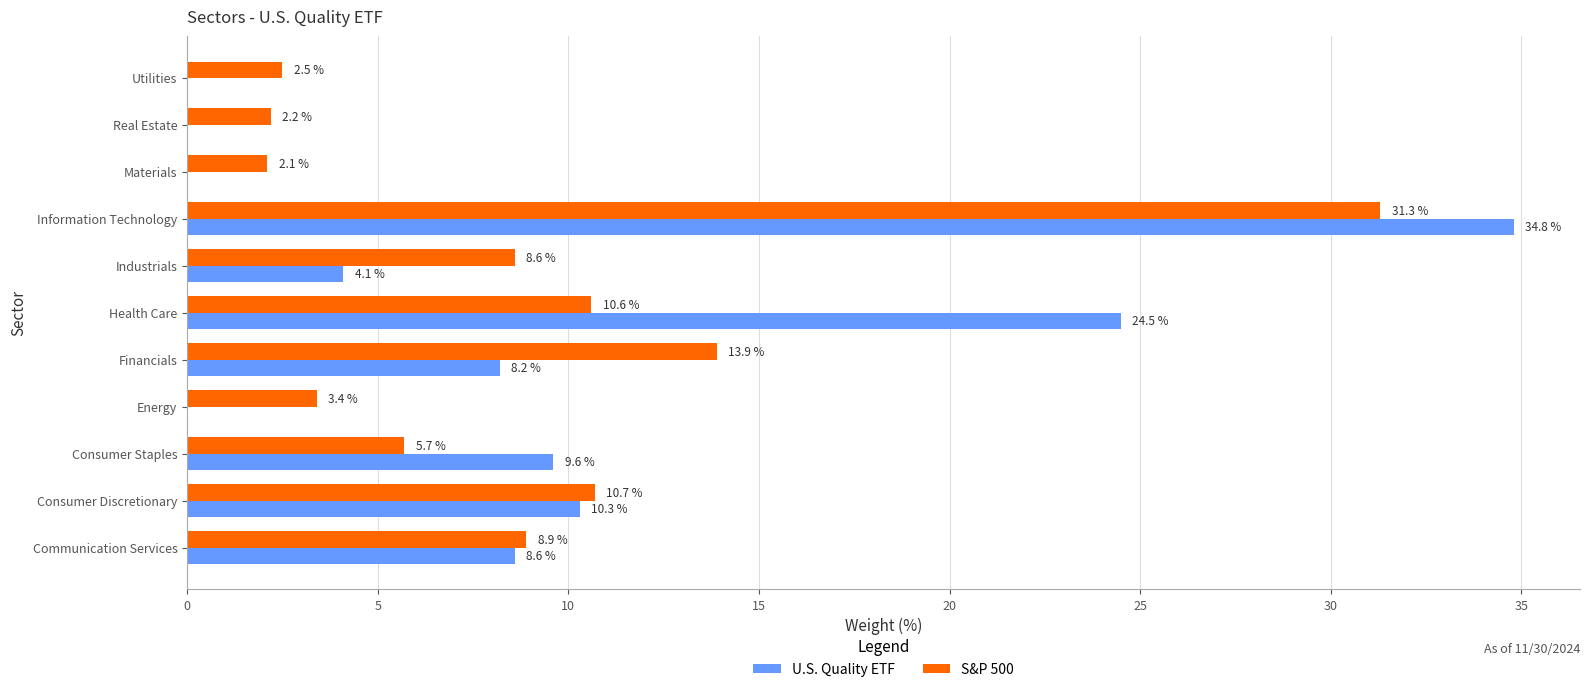

What is the sum of all U.S. Quality ETF values?

100.1